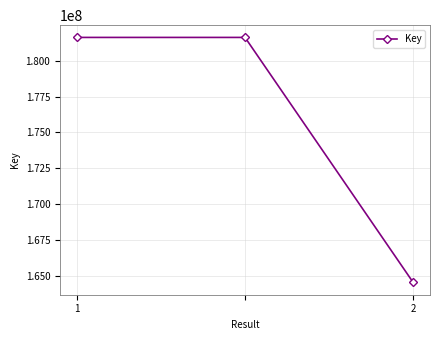

What is the smallest value displayed?

164539690